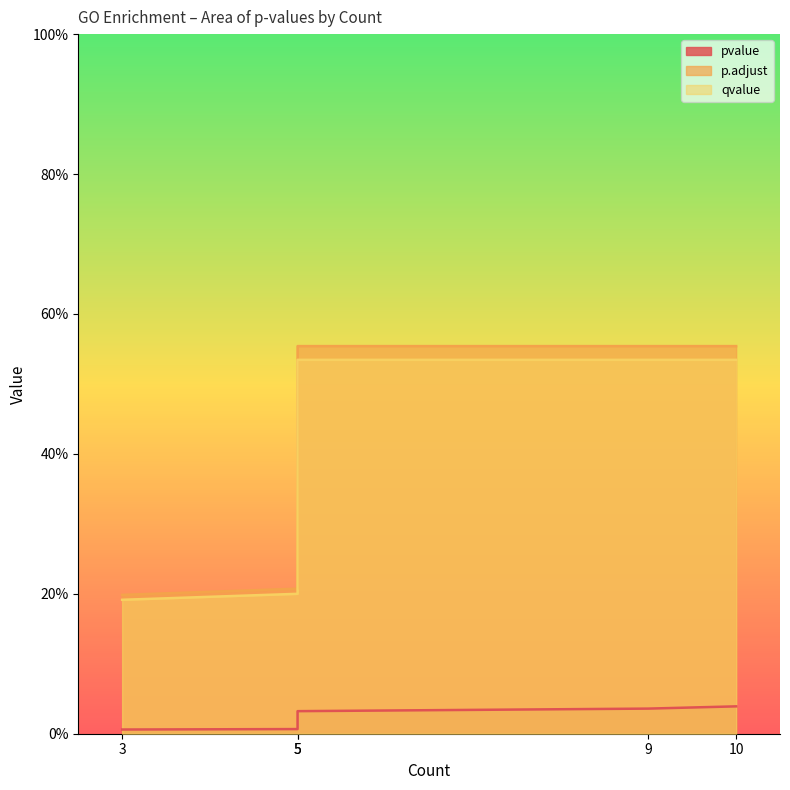

True or false: pvalue and qvalue cross at least once.

False